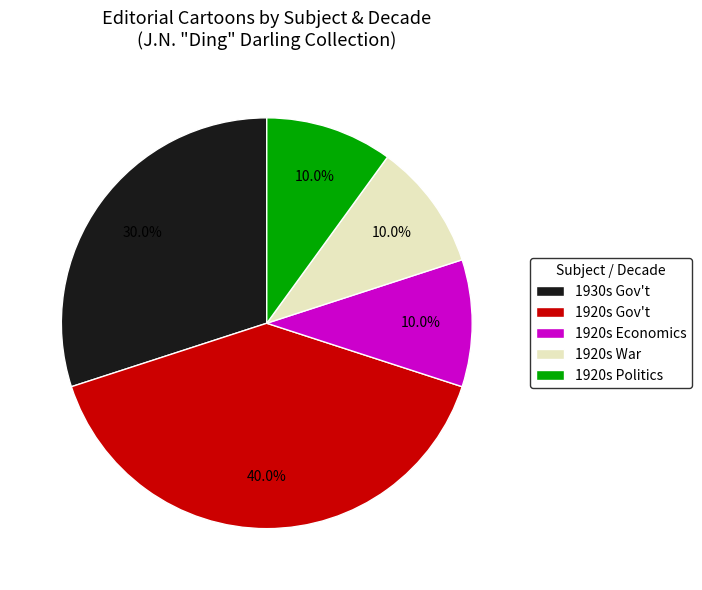

How much of the chart is everything except 1920s Gov't?

60.0%